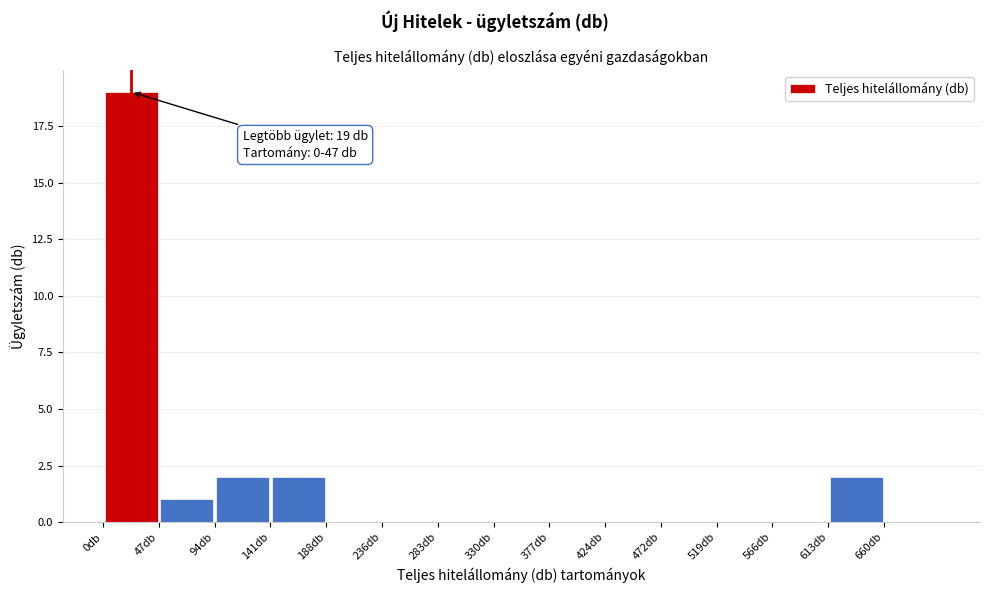

Over which range of the x-axis is the bar tallest?

0 to 45